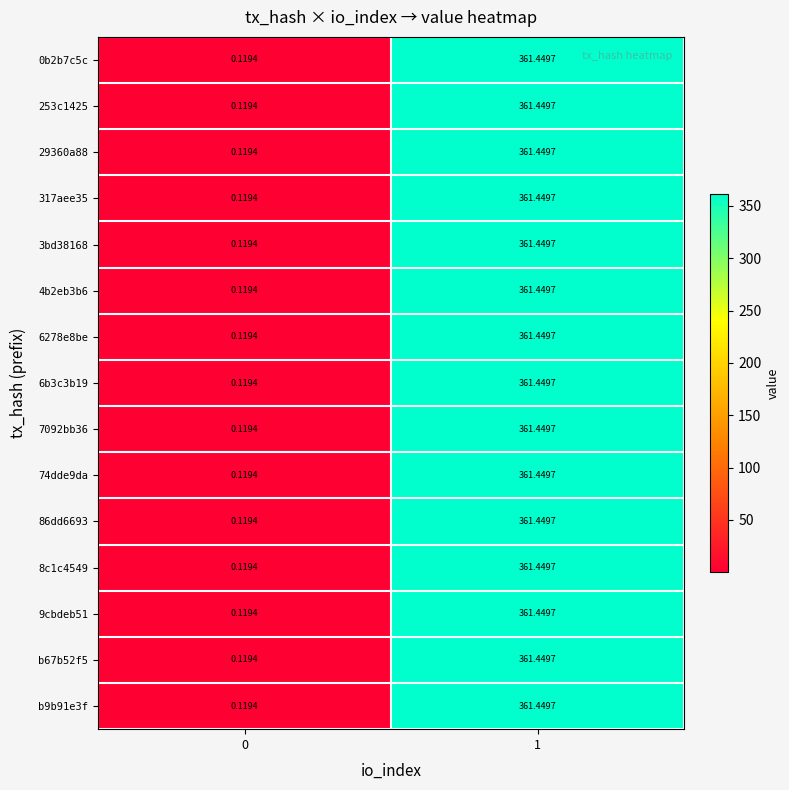

How many distinct data groups are displayed?

15